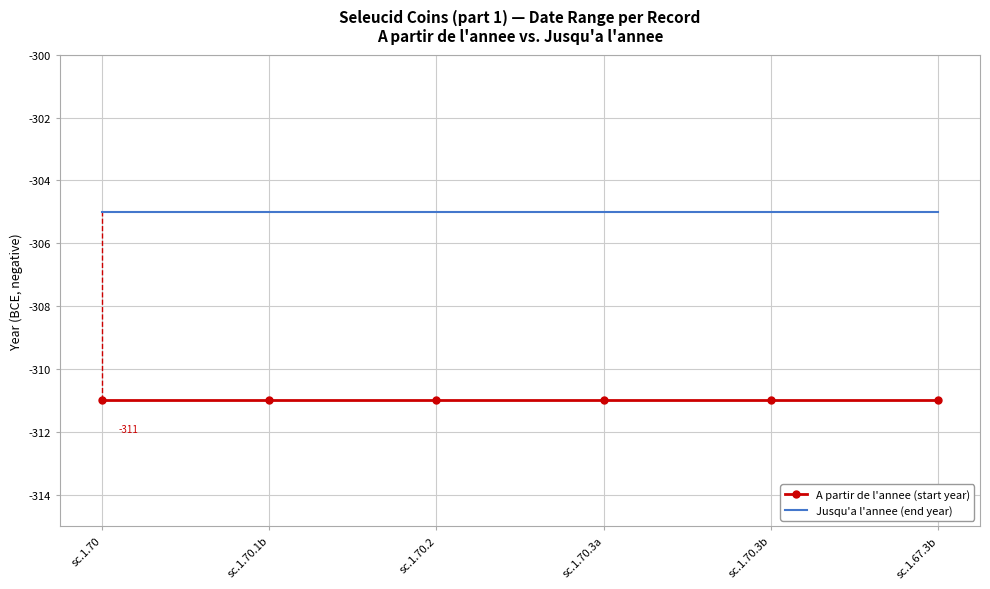

Rank the series by their average value, from lowest to highest.

A partir de l'annee (start year), Jusqu'a l'annee (end year)